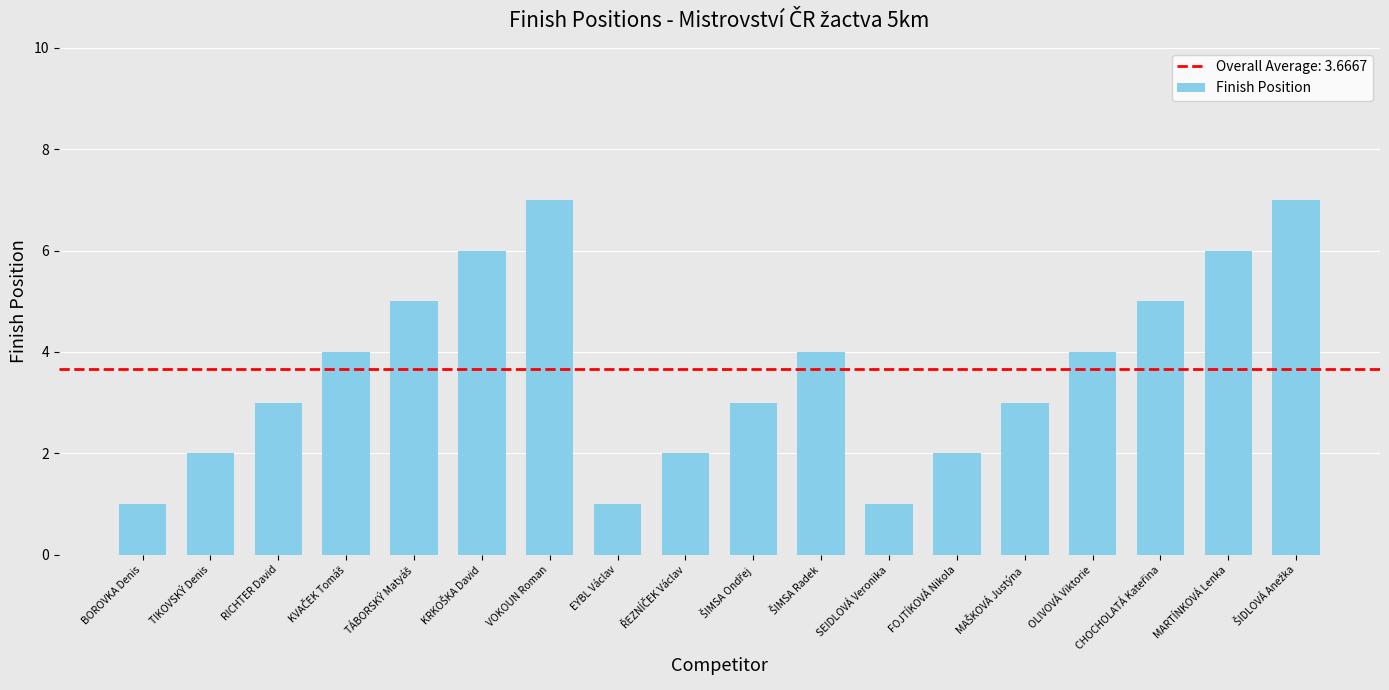

What is the maximum value shown in the chart?

7